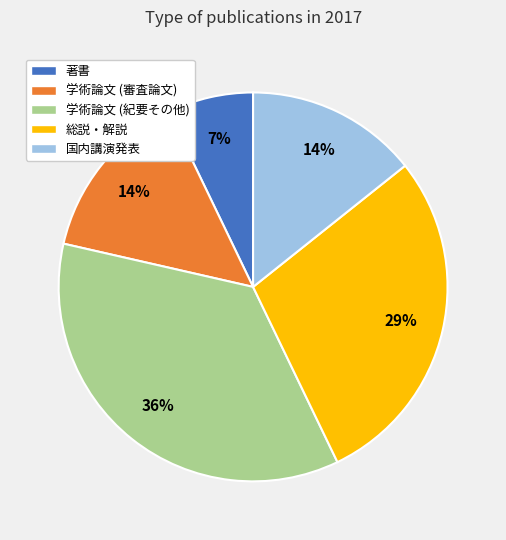

The 著書 slice represents 1% of the pie. True or false?

False